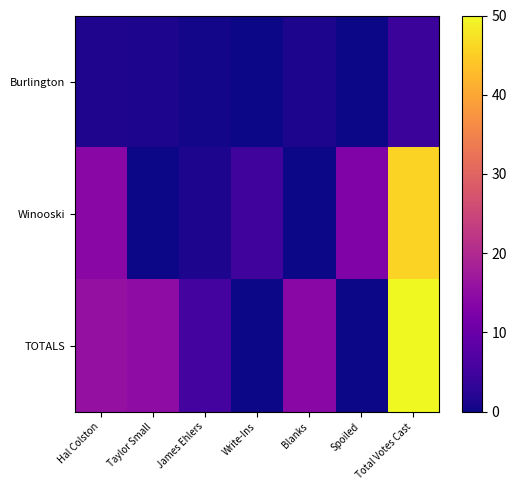

Between Blanks and Spoiled, which series saw the biggest shift?

TOTALS